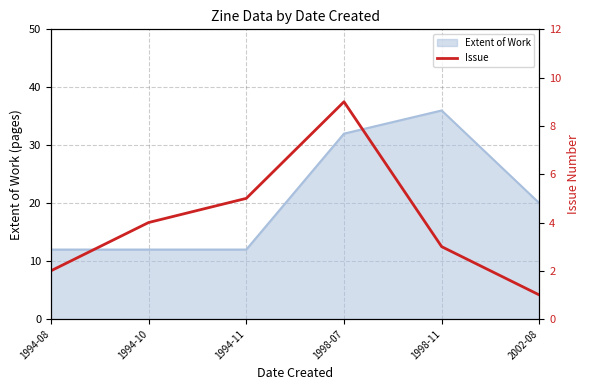

Count the values in the range 2 to 5.

4